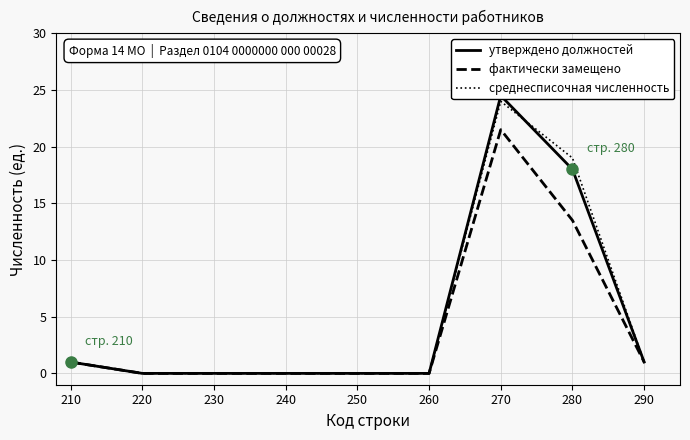

Is it true that среднесписочная численность equals 0.0 at 250?

True